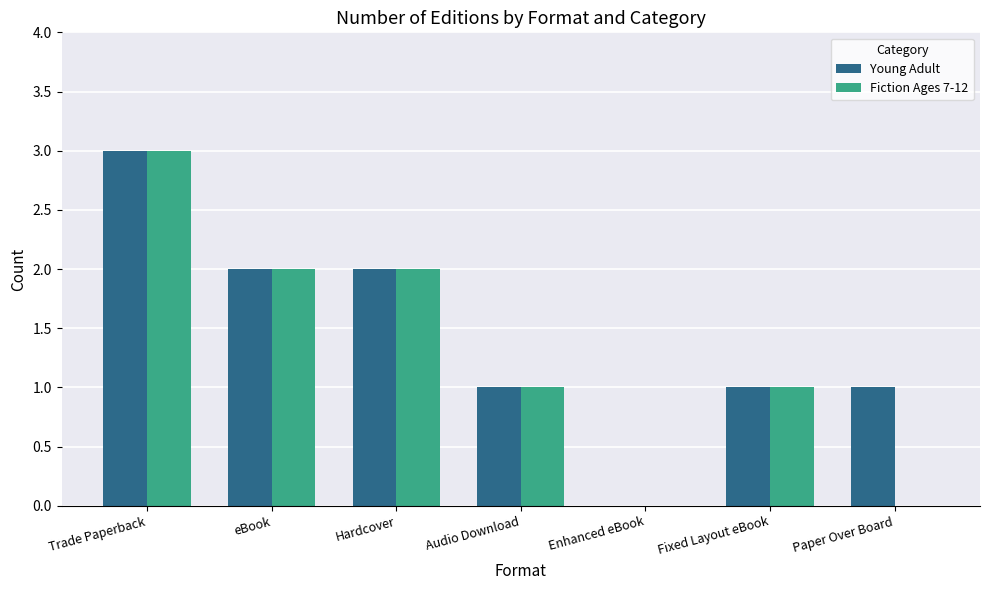

Does the chart contain stacked bars?

No